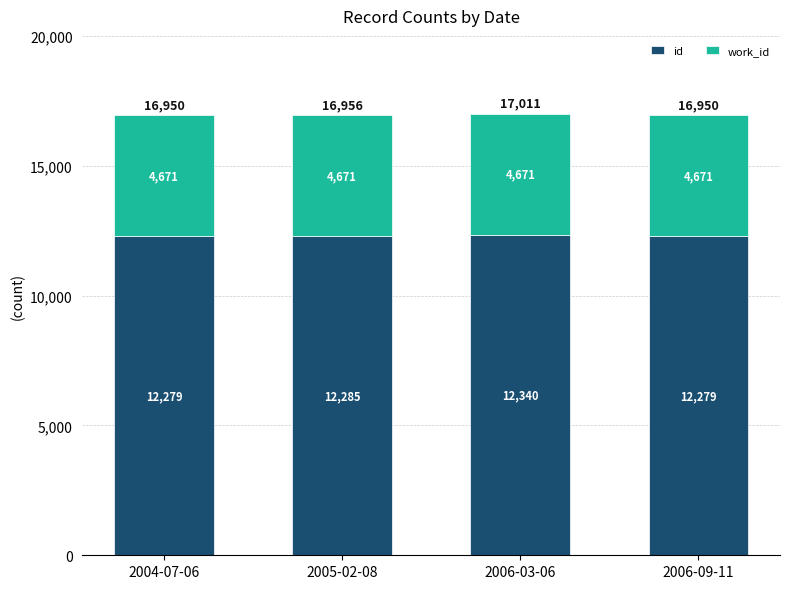

How many series are shown in this chart?

2